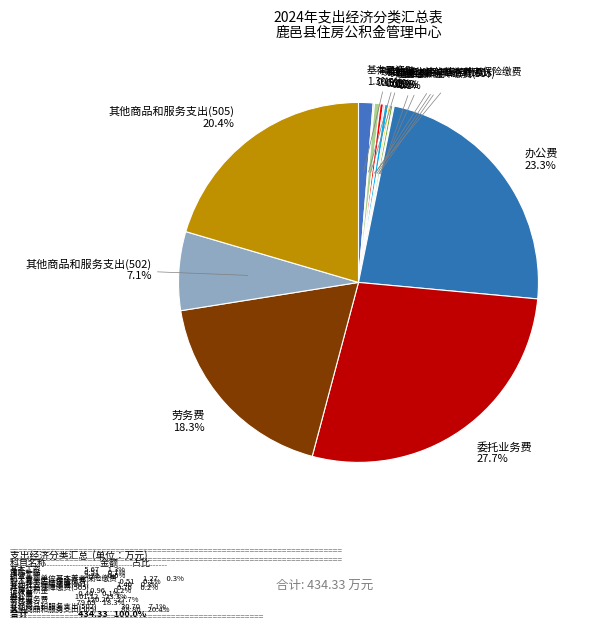

To the nearest percent, what is the average slice percentage?

7%